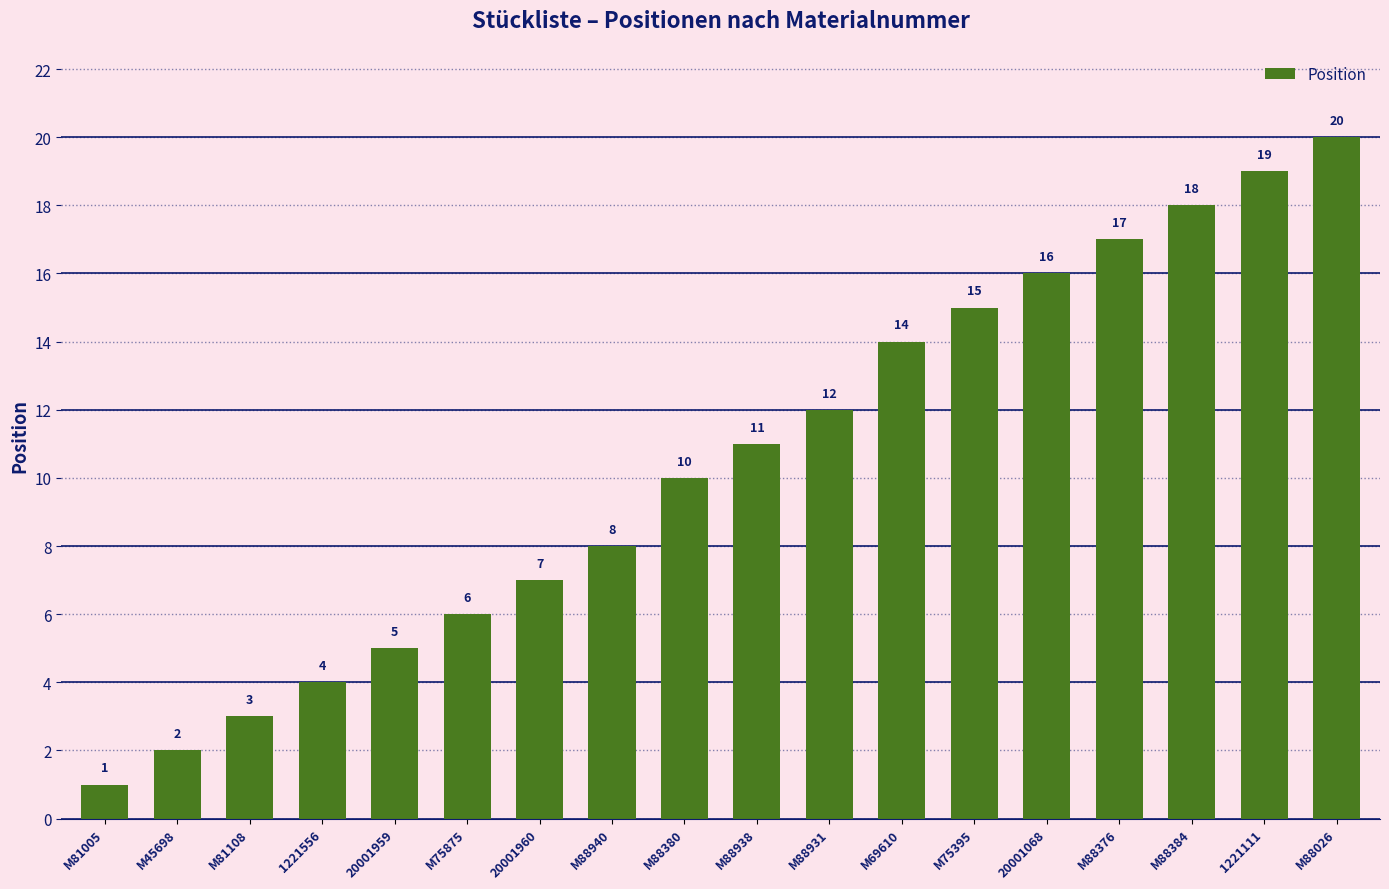

True or false: the data shows 26 at 1221111.

False